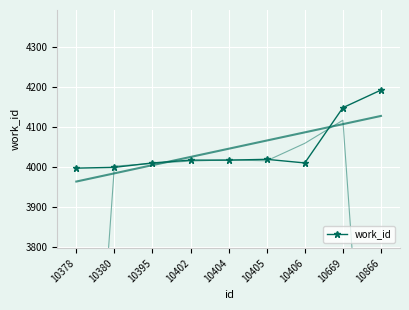

What is the greatest value displayed?

4192